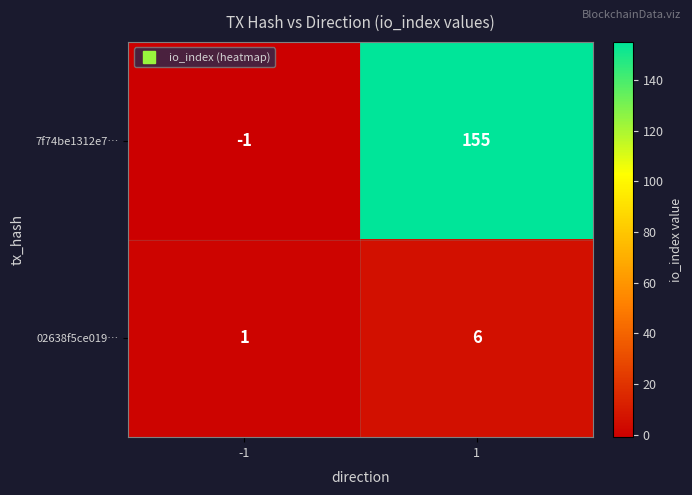

The 7f74be1312e7… series shows 265 at 1. True or false?

False